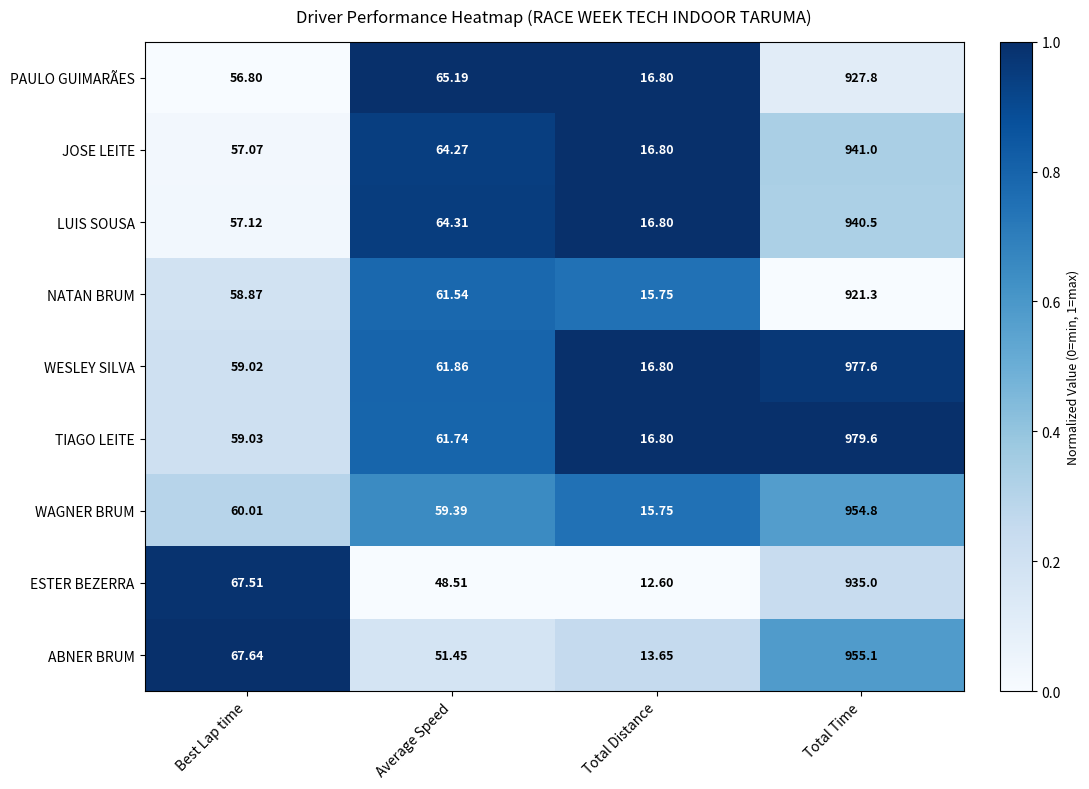

Which series has the largest total across all categories?

TIAGO LEITE